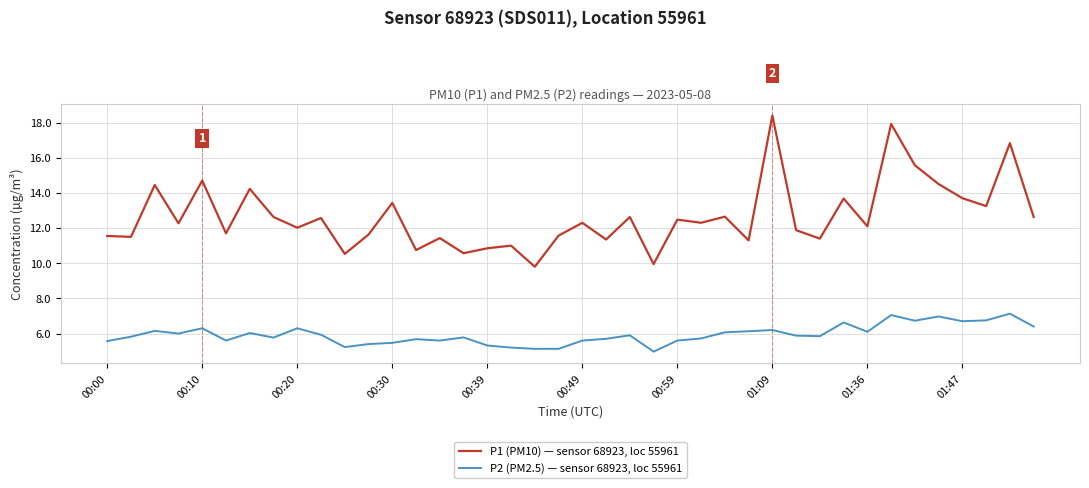

True or false: P2 (PM2.5) — sensor 68923, loc 55961 and P1 (PM10) — sensor 68923, loc 55961 intersect in this chart.

False